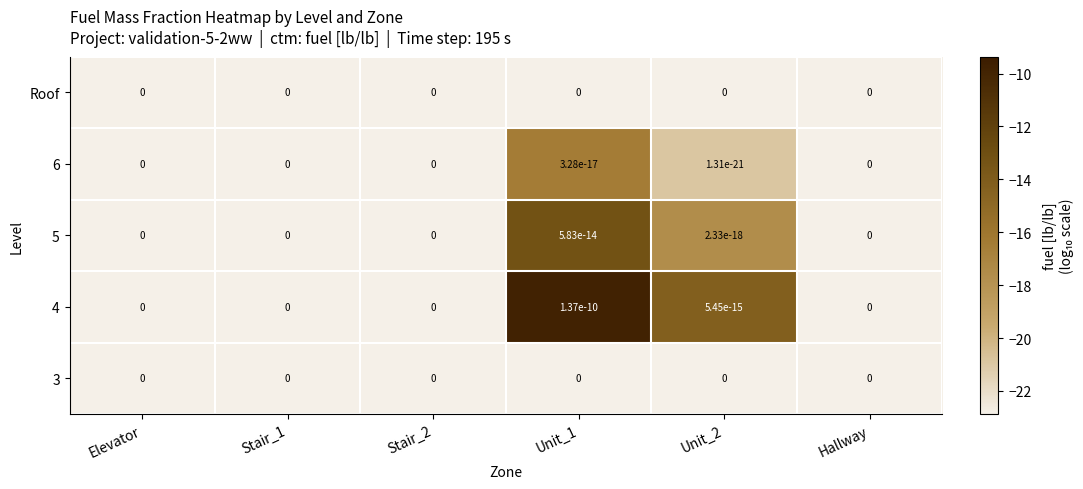

At which category does the chart reach its peak across all series?

Unit_1